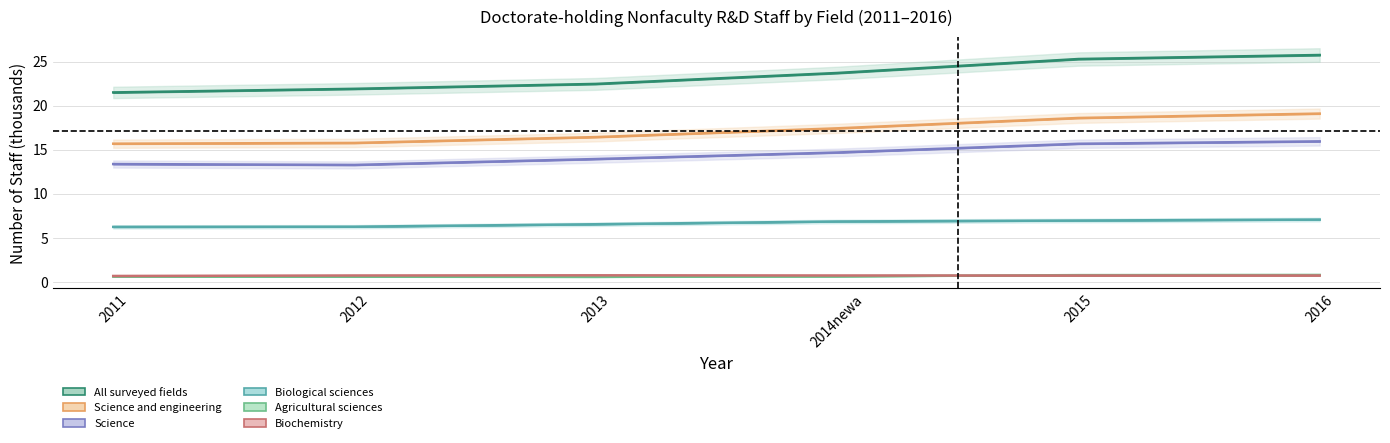

The All surveyed fields series shows 25.7 at 2016. True or false?

True